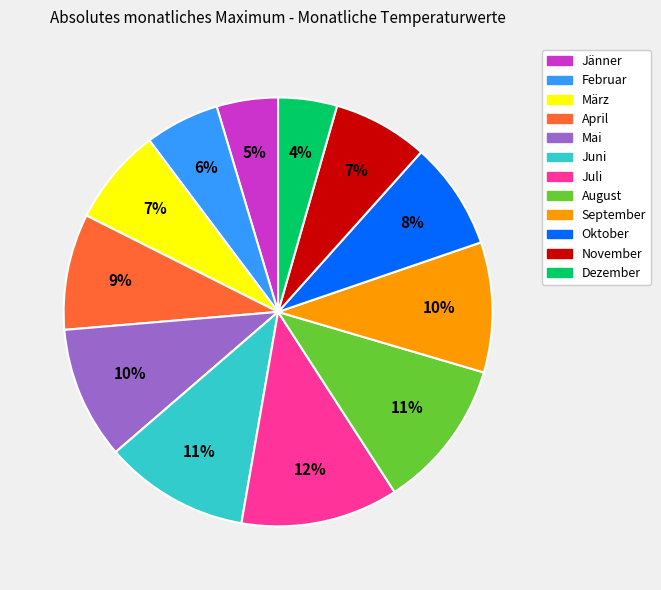

Do November and September together represent more than half of the pie?

No